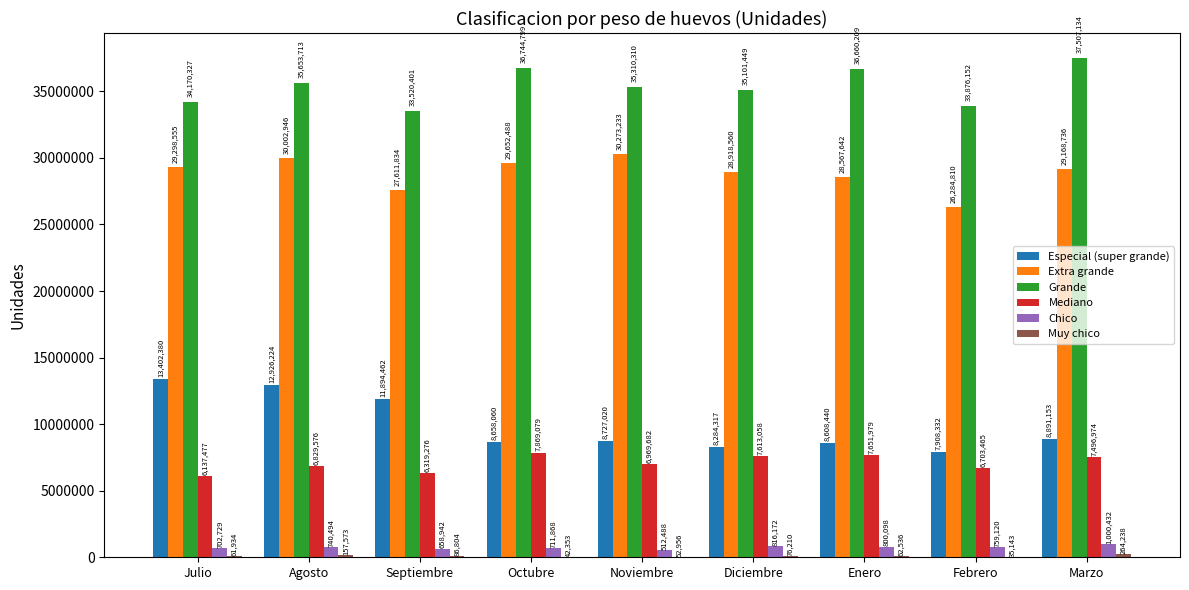

What is the sum of the Mediano values at Agosto and Septiembre?

13148852